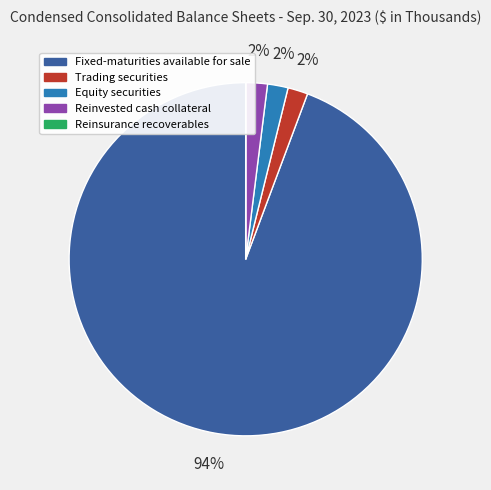

Which has a higher value, Fixed-maturities available for sale or Equity securities?

Fixed-maturities available for sale